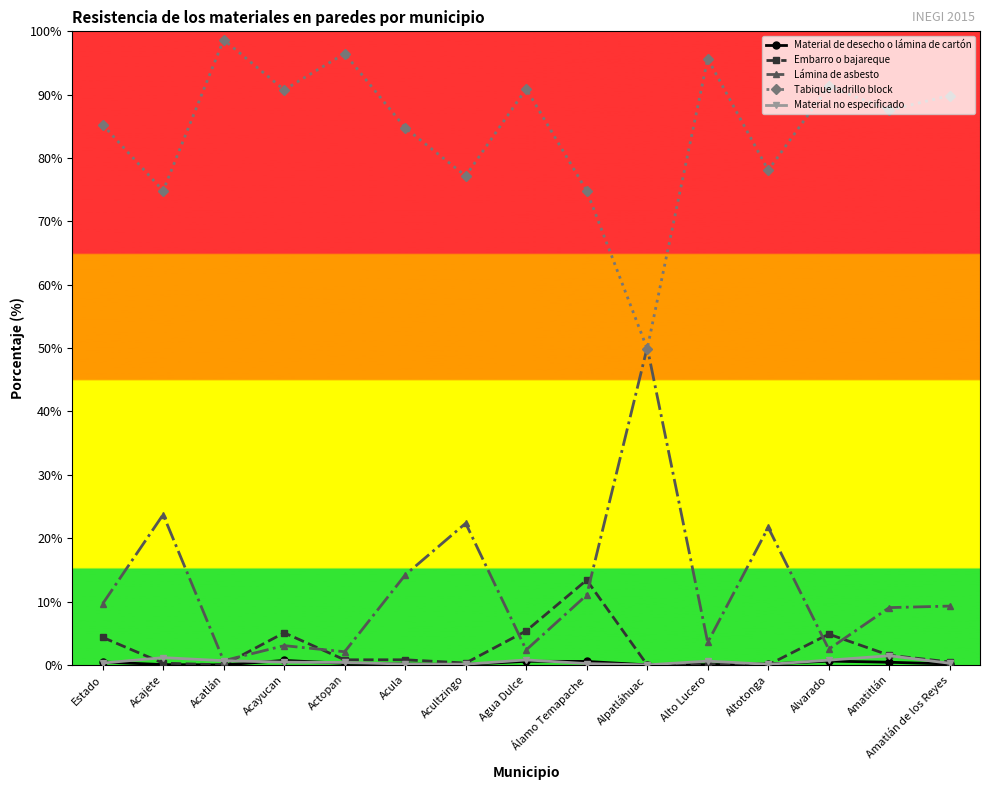

How many interior local valleys does the Tabique ladrillo block series have?

6